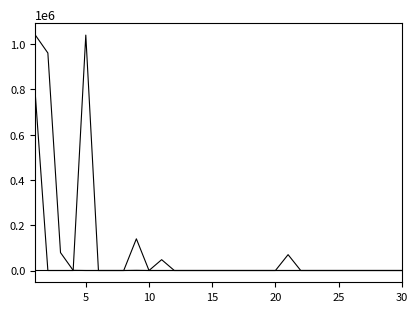

The 部门预算支出经济科目预算数 series shows 270 at 15. True or false?

False